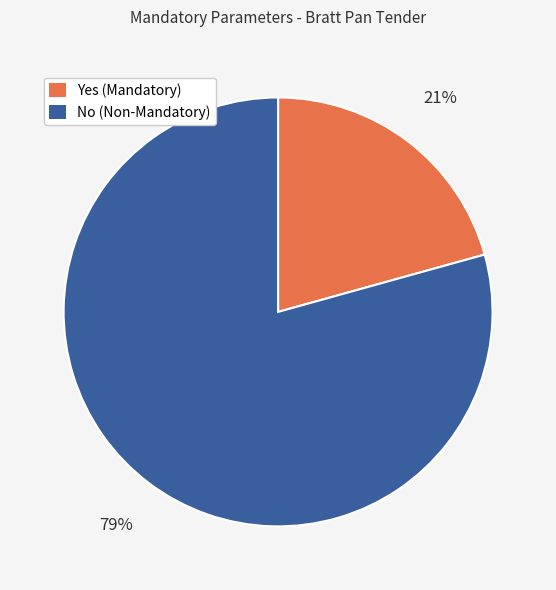

Is there any slice that represents more than half of the pie?

Yes